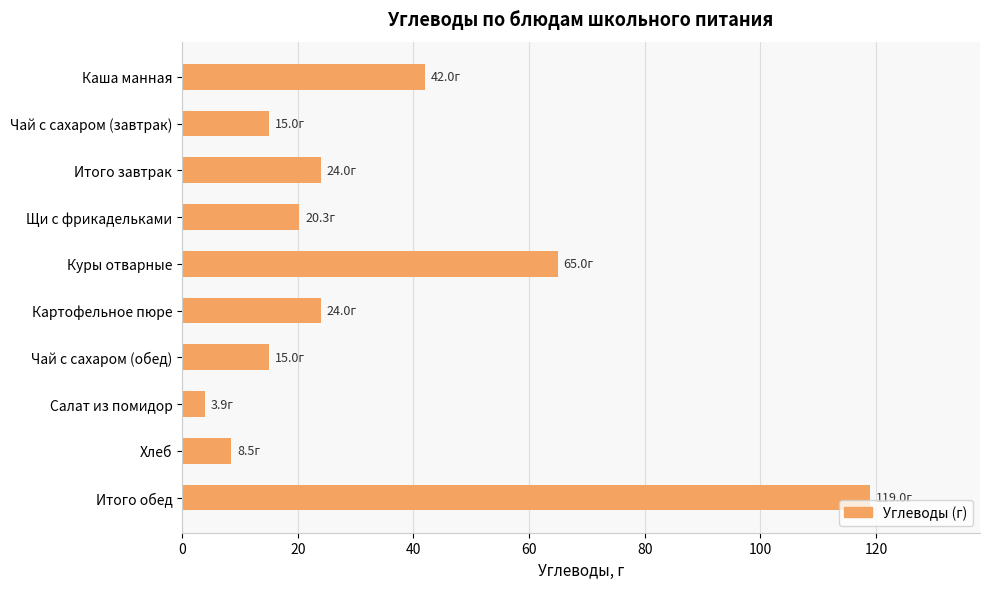

Reading top to bottom, what are all the values shown in this chart?

42.0	15.0	24.0	20.3	65.0	24.0	15.0	3.9	8.5	119.0